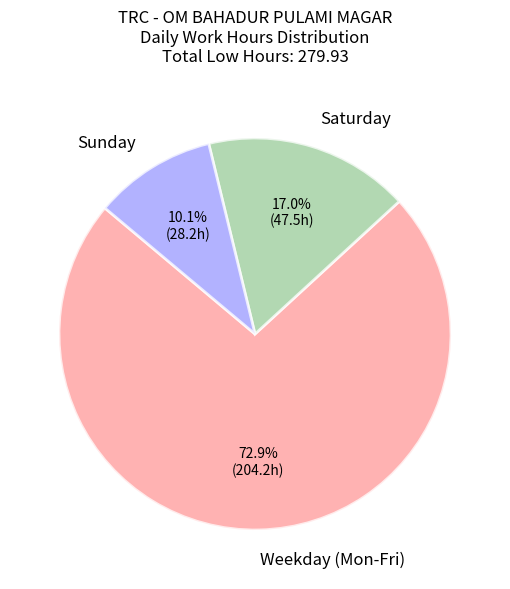

Is there a majority slice in this chart?

Yes